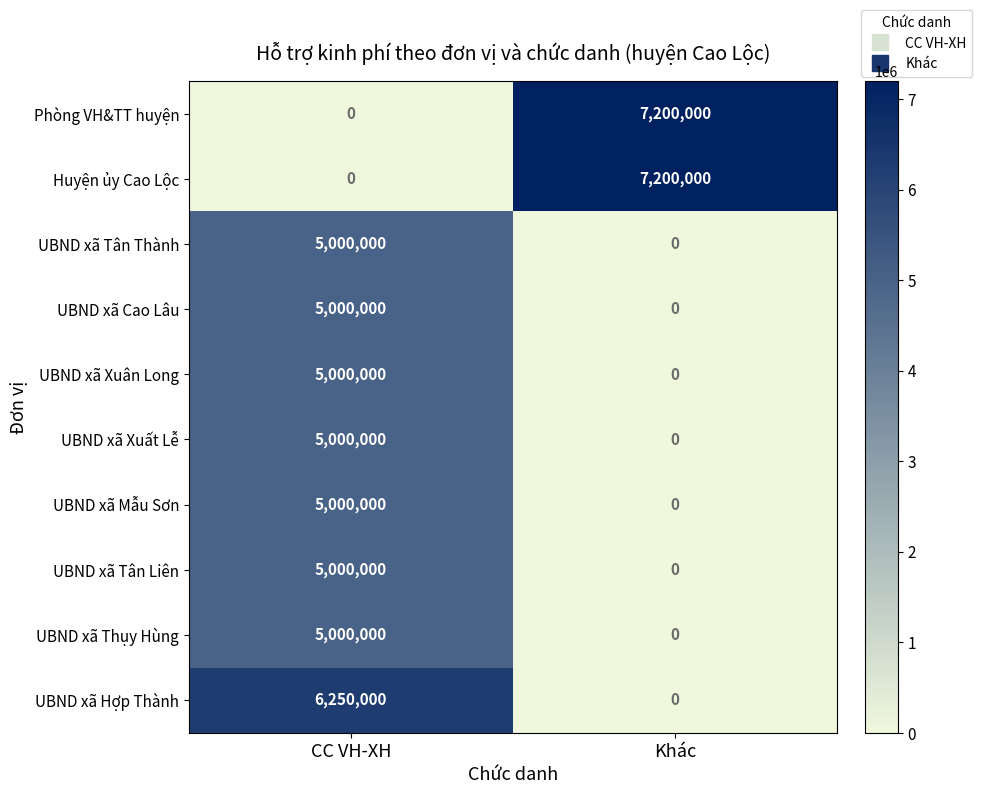

Reading left to right, what are all the values shown in this chart?

Phòng VH&TT huyện: 0	7200000
Huyện ủy Cao Lộc: 0	7200000
UBND xã Tân Thành: 5000000	0
UBND xã Cao Lâu: 5000000	0
UBND xã Xuân Long: 5000000	0
UBND xã Xuất Lễ: 5000000	0
UBND xã Mẫu Sơn: 5000000	0
UBND xã Tân Liên: 5000000	0
UBND xã Thụy Hùng: 5000000	0
UBND xã Hợp Thành: 6250000	0